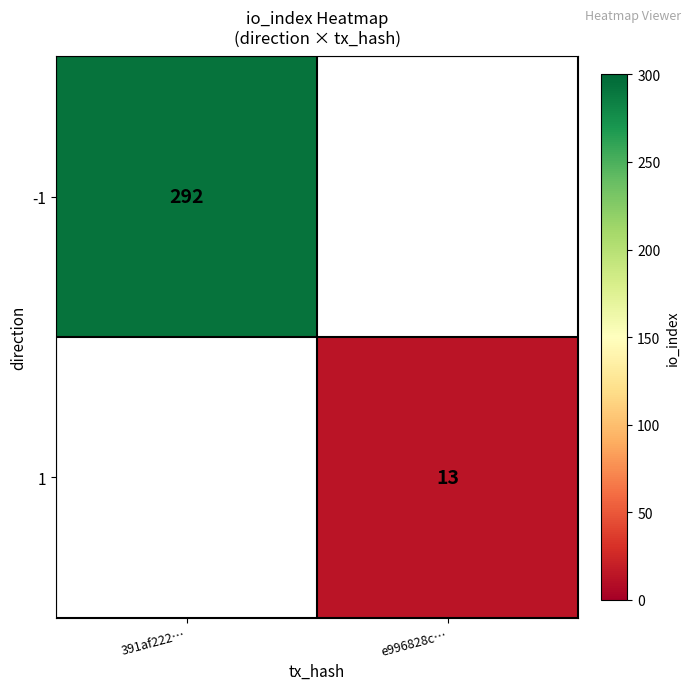

True or false: -1 has a value of 292 at 391af222….

True